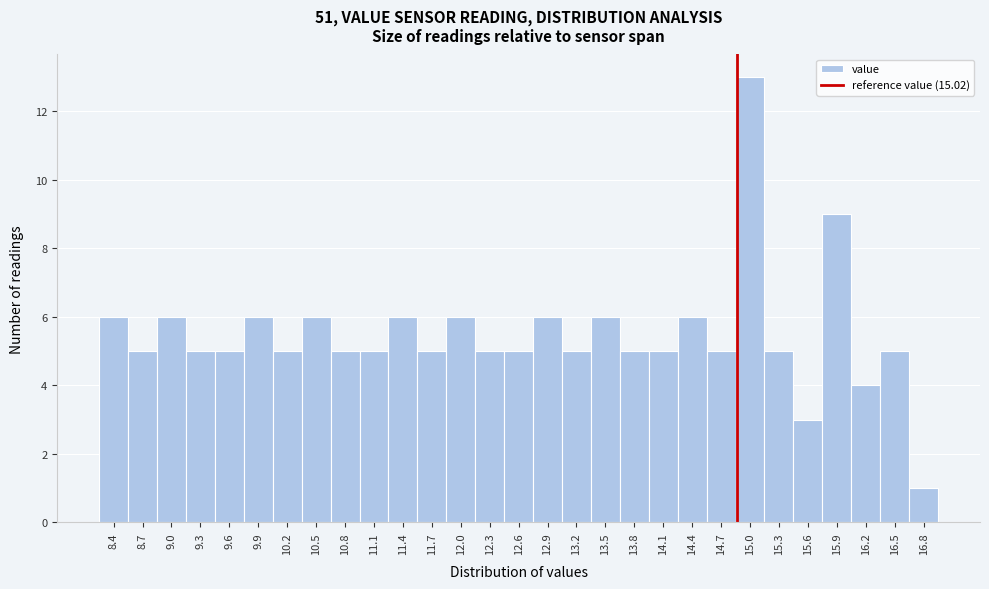

Reading left to right, transcribe all the data shown in this chart.

8.4=6	8.7=5	9.0=6	9.3=5	9.6=5	9.9=6	10.2=5	10.5=6	10.8=5	11.1=5	11.4=6	11.7=5	12.0=6	12.3=5	12.6=5	12.9=6	13.2=5	13.5=6	13.8=5	14.1=5	14.4=6	14.7=5	15.0=13	15.3=5	15.6=3	15.9=9	16.2=4	16.5=5	16.8=1